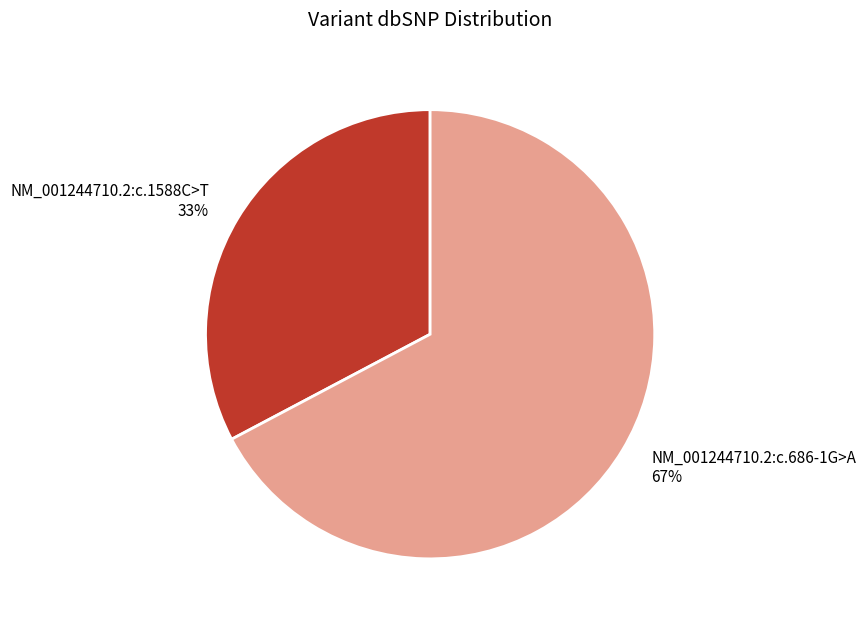

Which slice represents more than half of the pie?

NM_001244710.2:c.686-1G>A